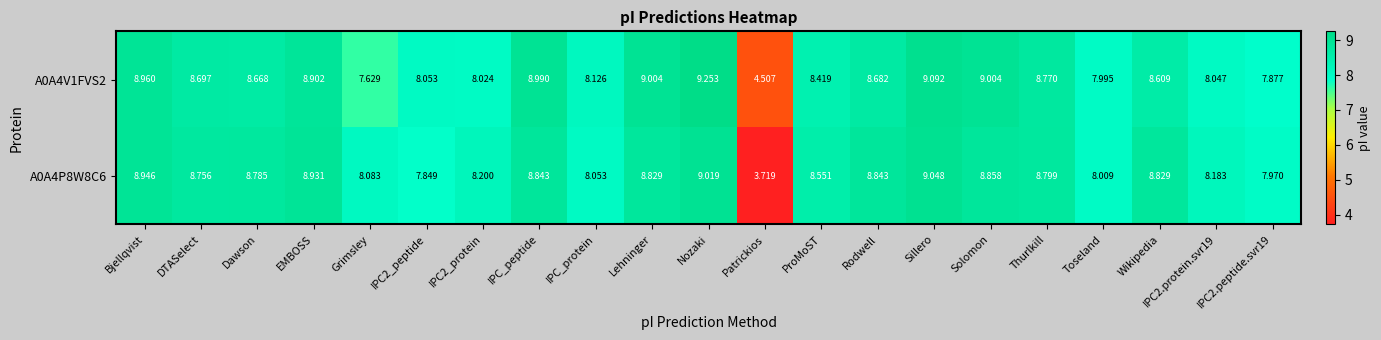

How many data points does each series have?

21